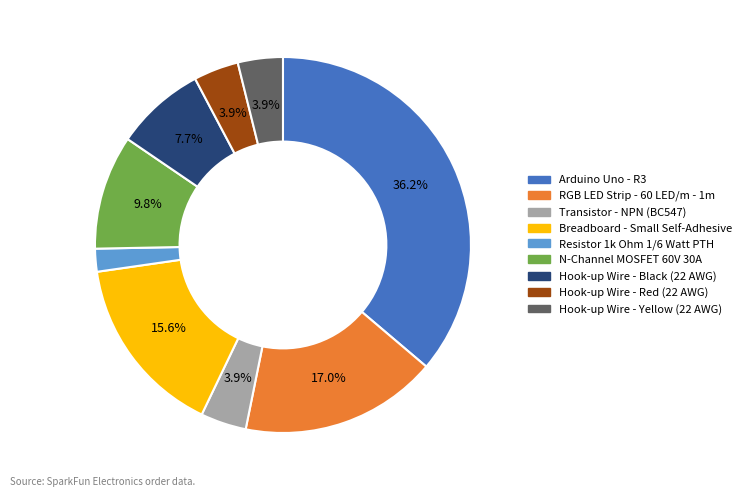

Do Breadboard - Small Self-Adhesive and Arduino Uno - R3 together represent more than half of the pie?

Yes